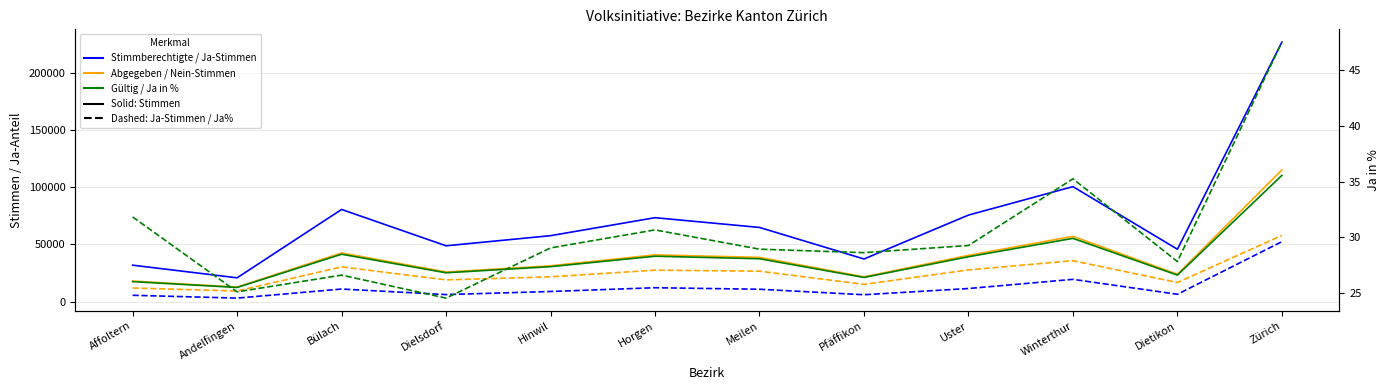

What is the value of the Abgegebene Stimmen point at the 10th from the left?

57117.0